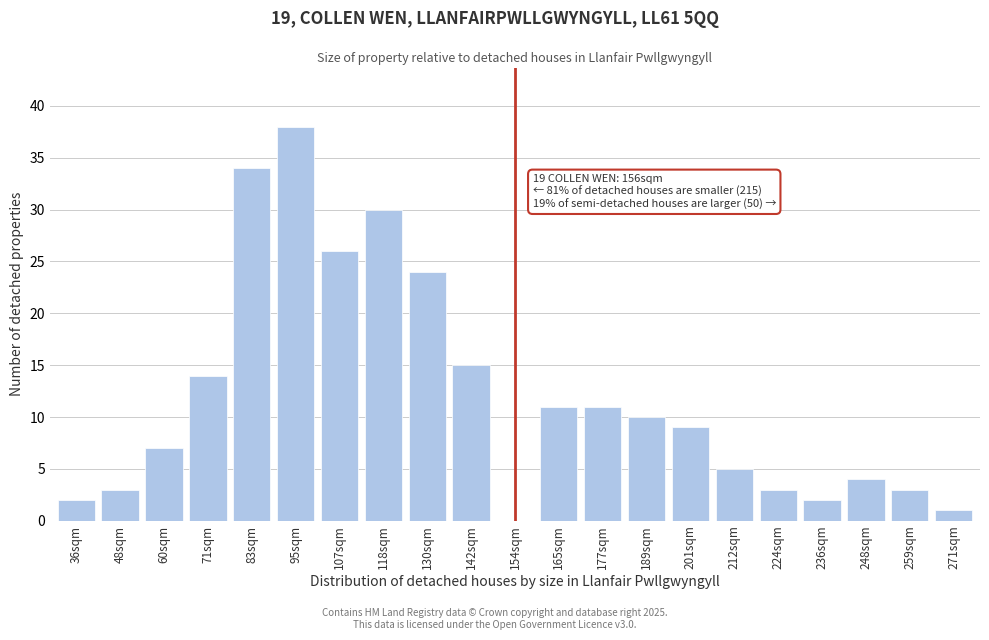

Reading left to right, extract all data points from this chart.

36sqm=2	48sqm=3	60sqm=7	71sqm=14	83sqm=34	95sqm=38	107sqm=26	118sqm=30	130sqm=24	142sqm=15	154sqm=0	165sqm=11	177sqm=11	189sqm=10	201sqm=9	212sqm=5	224sqm=3	236sqm=2	248sqm=4	259sqm=3	271sqm=1